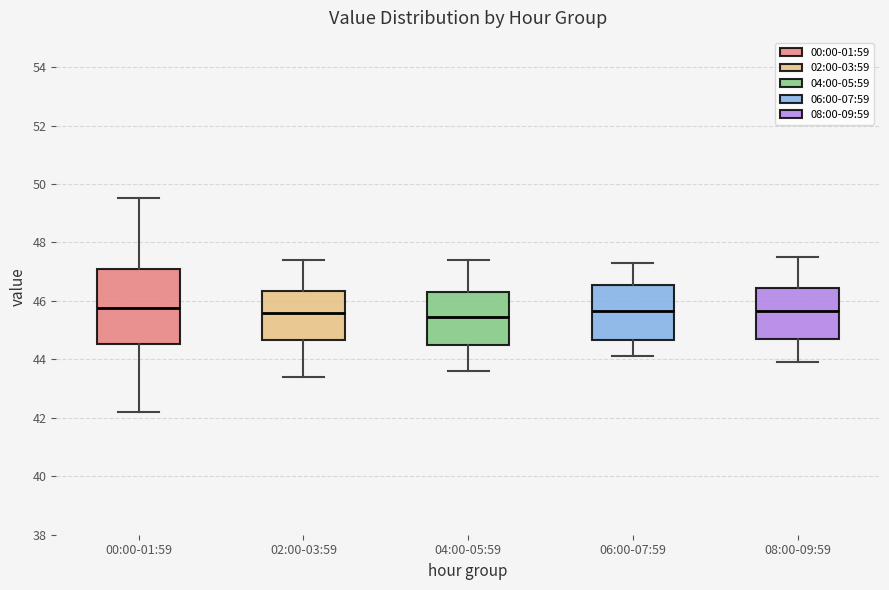

Where is the lower edge of the box for 00:00-01:59 on the y-axis? The values are not printed on the chart, so give them approximately, as read against the axis.

44.6